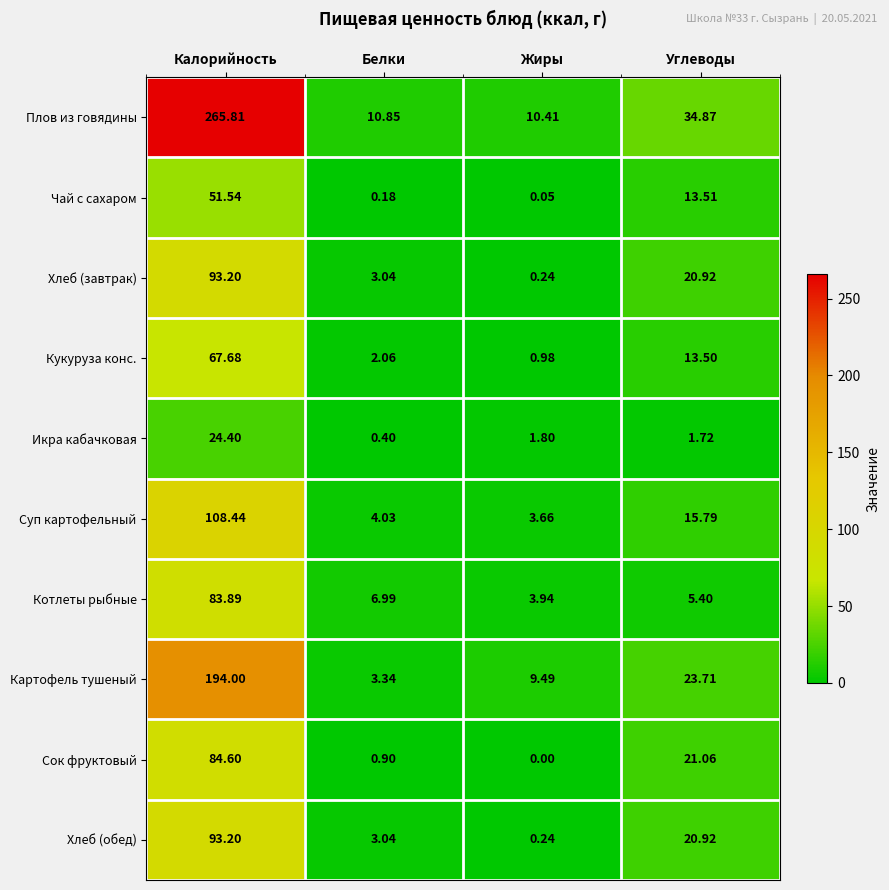

List the labels in order of Чай с сахаром value, largest first.

Калорийность, Углеводы, Белки, Жиры